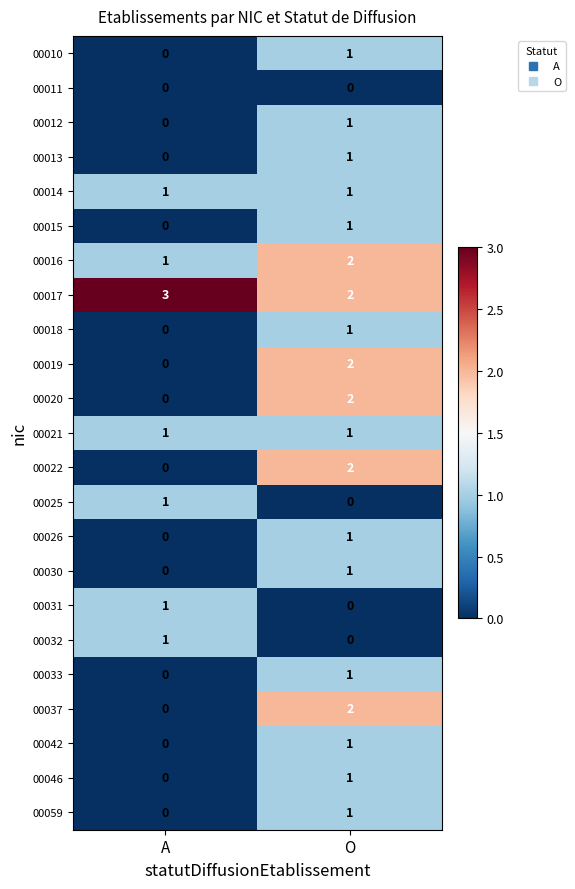

How many distinct data groups are displayed?

23